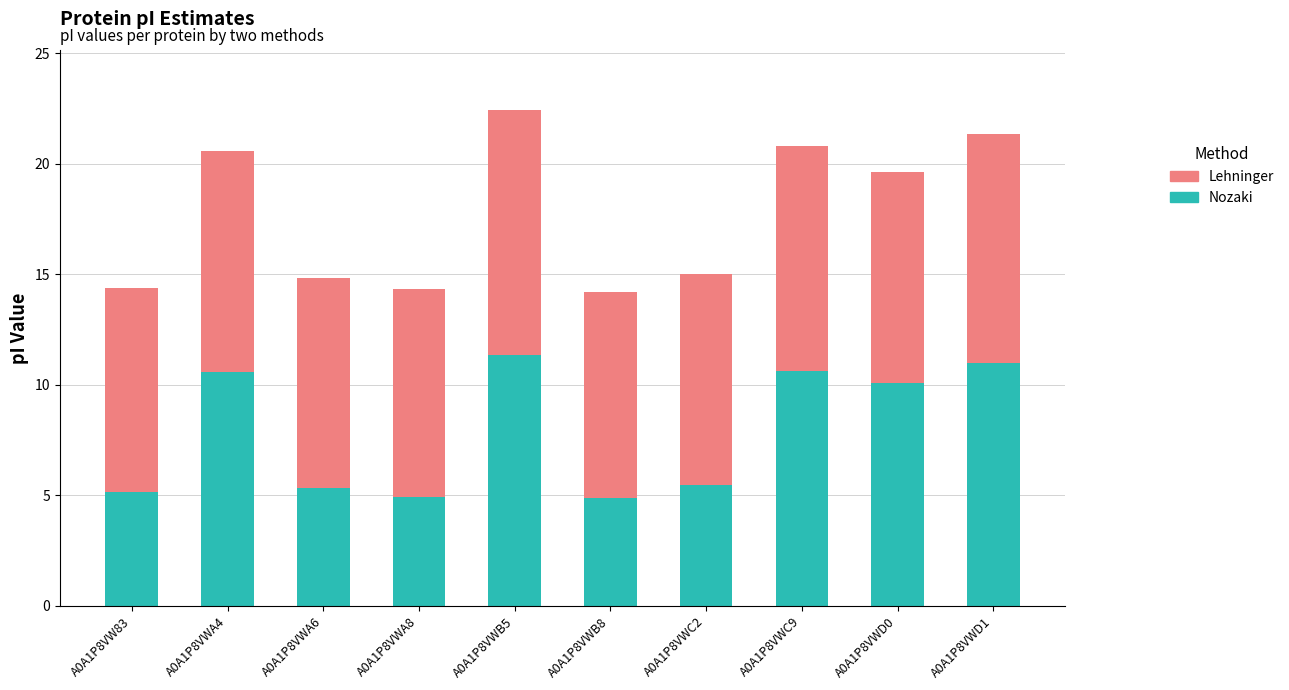

At which category is the sum across all series the highest?

A0A1P8VWB5